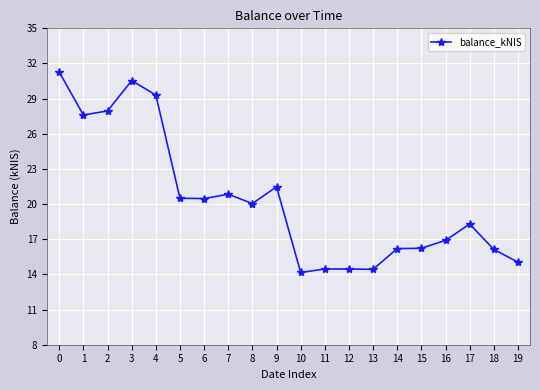

Does the chart have visible grid lines?

Yes